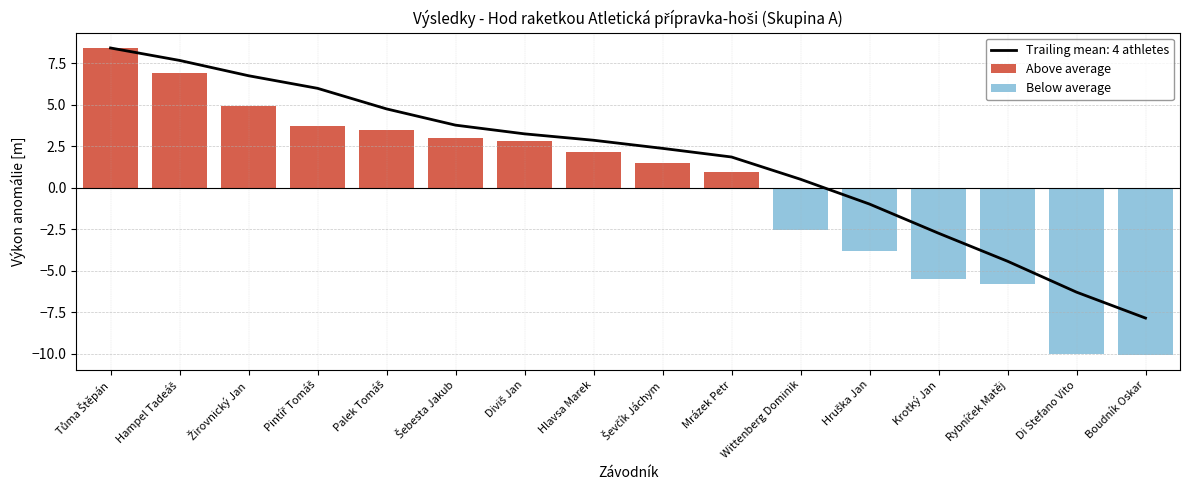

What is the minimum value for Trailing mean: 4 athletes?

-7.9